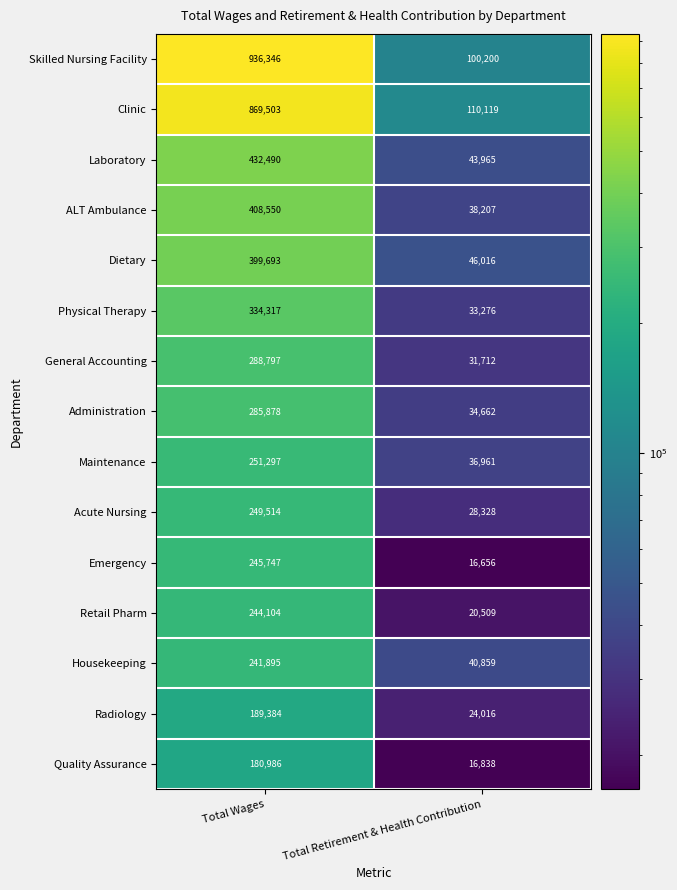

Is it true that Laboratory equals 43965 at Total Retirement & Health Contribution?

True